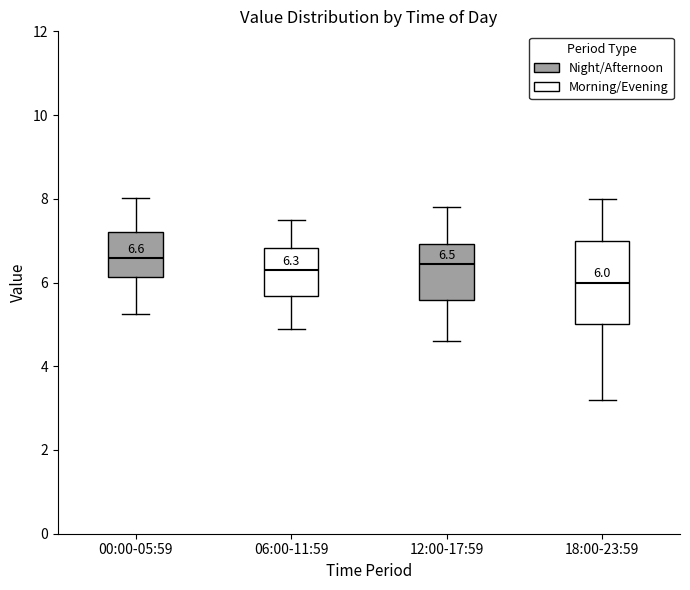

Which box has the lowest median line?

18:00-23:59